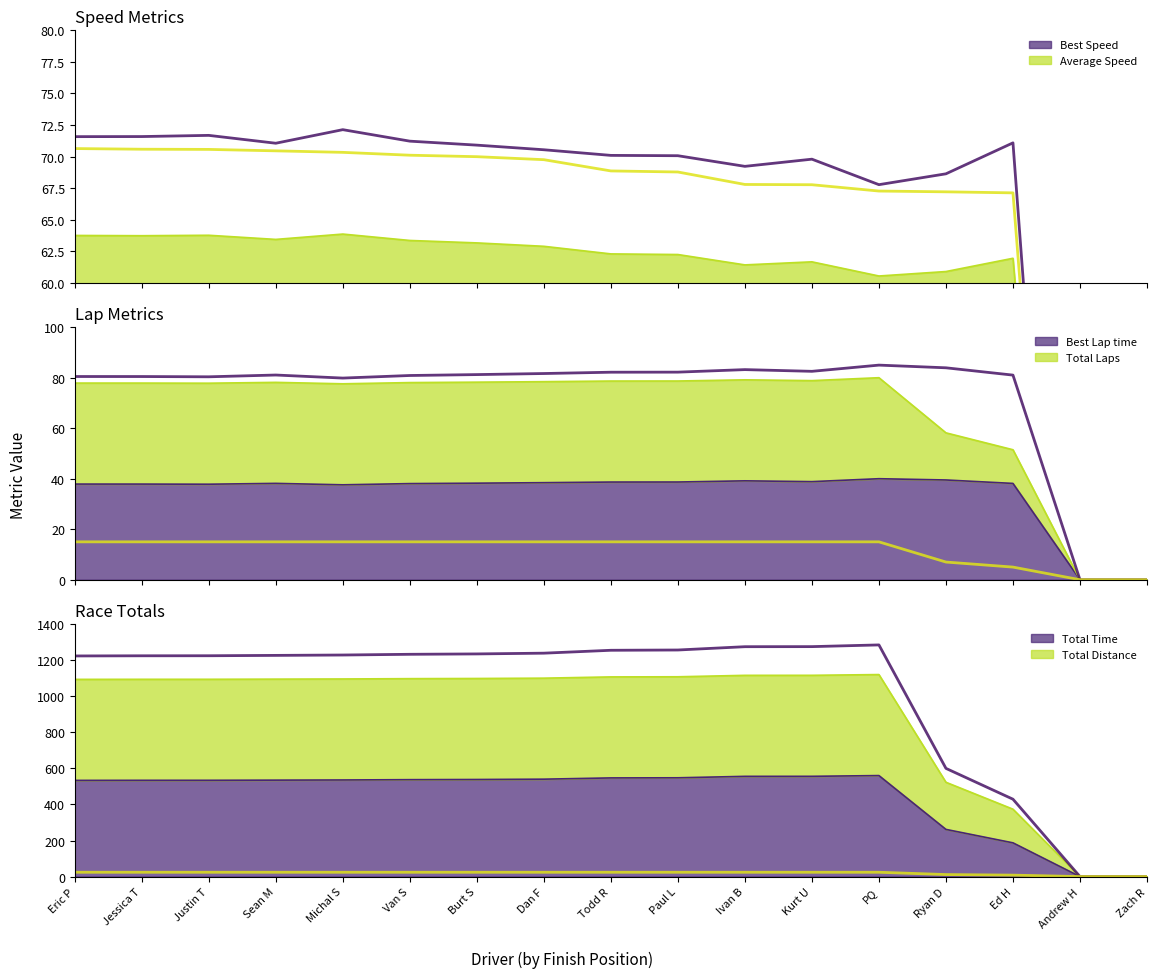

True or false: Total Distance and Total Time cross at least once.

False